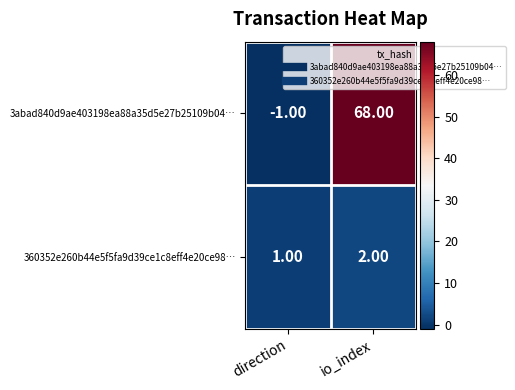

Which series has the widest spread of values?

3abad840d9ae403198ea88a35d5e27b25109b04…